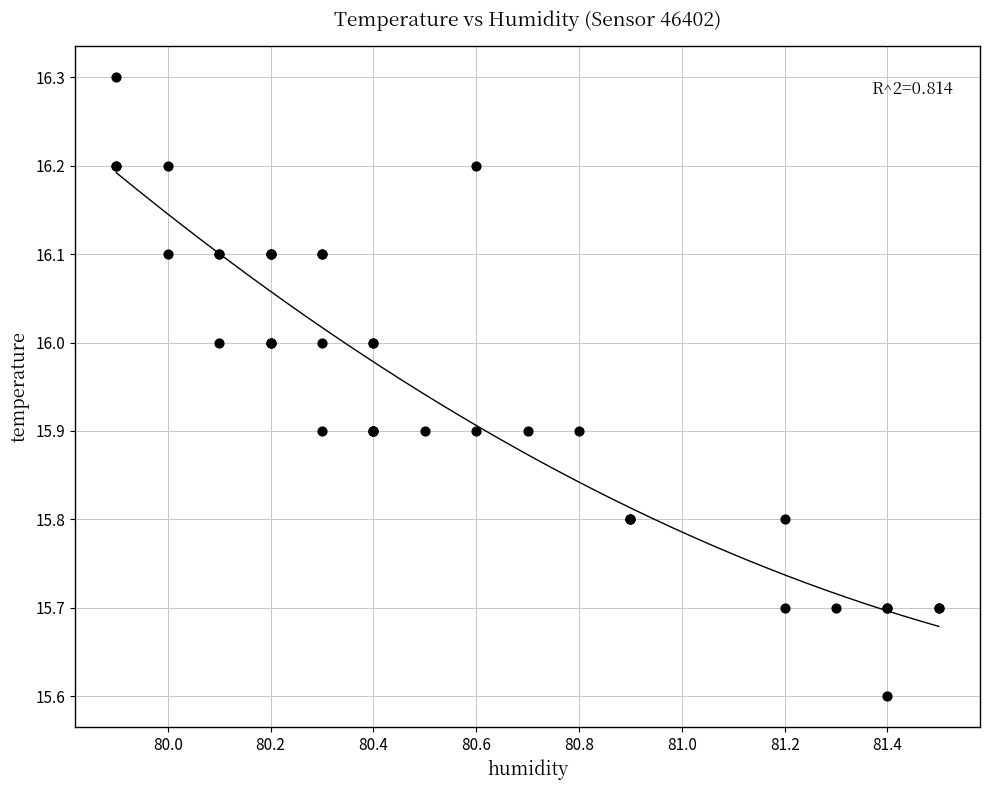

What Y value in the scatter plot is closest to 15?

15.6